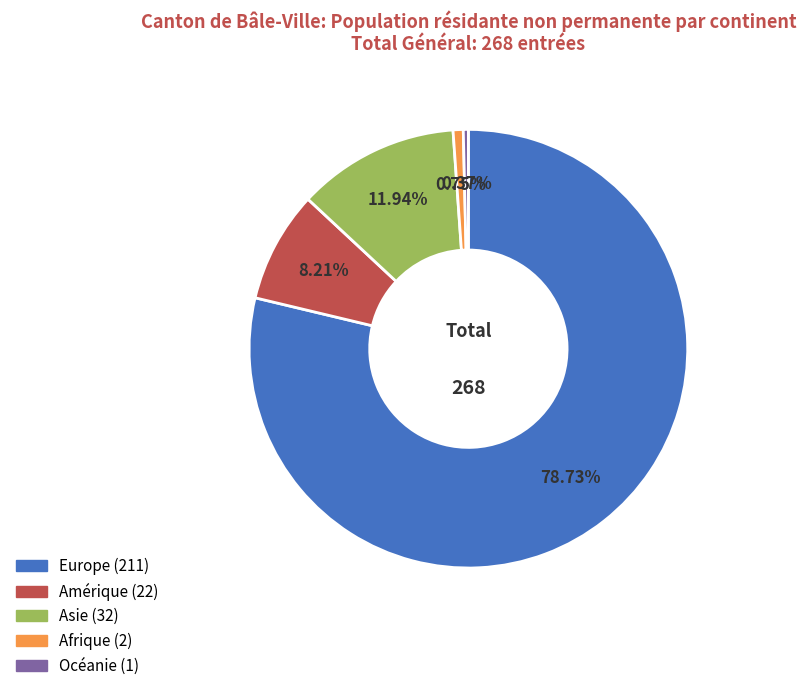

To the nearest percent, what is the combined percentage of Afrique and Amérique?

9%